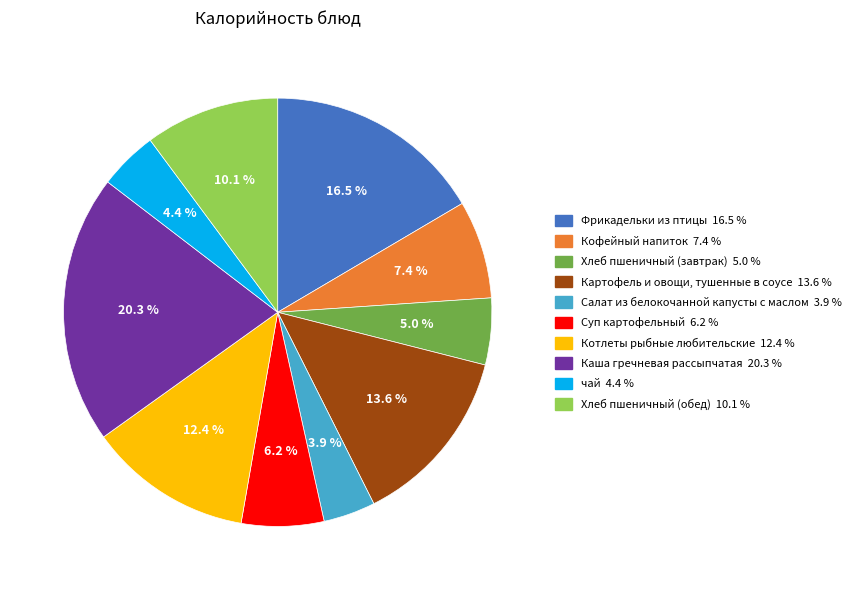

How many segments does this pie chart have?

10